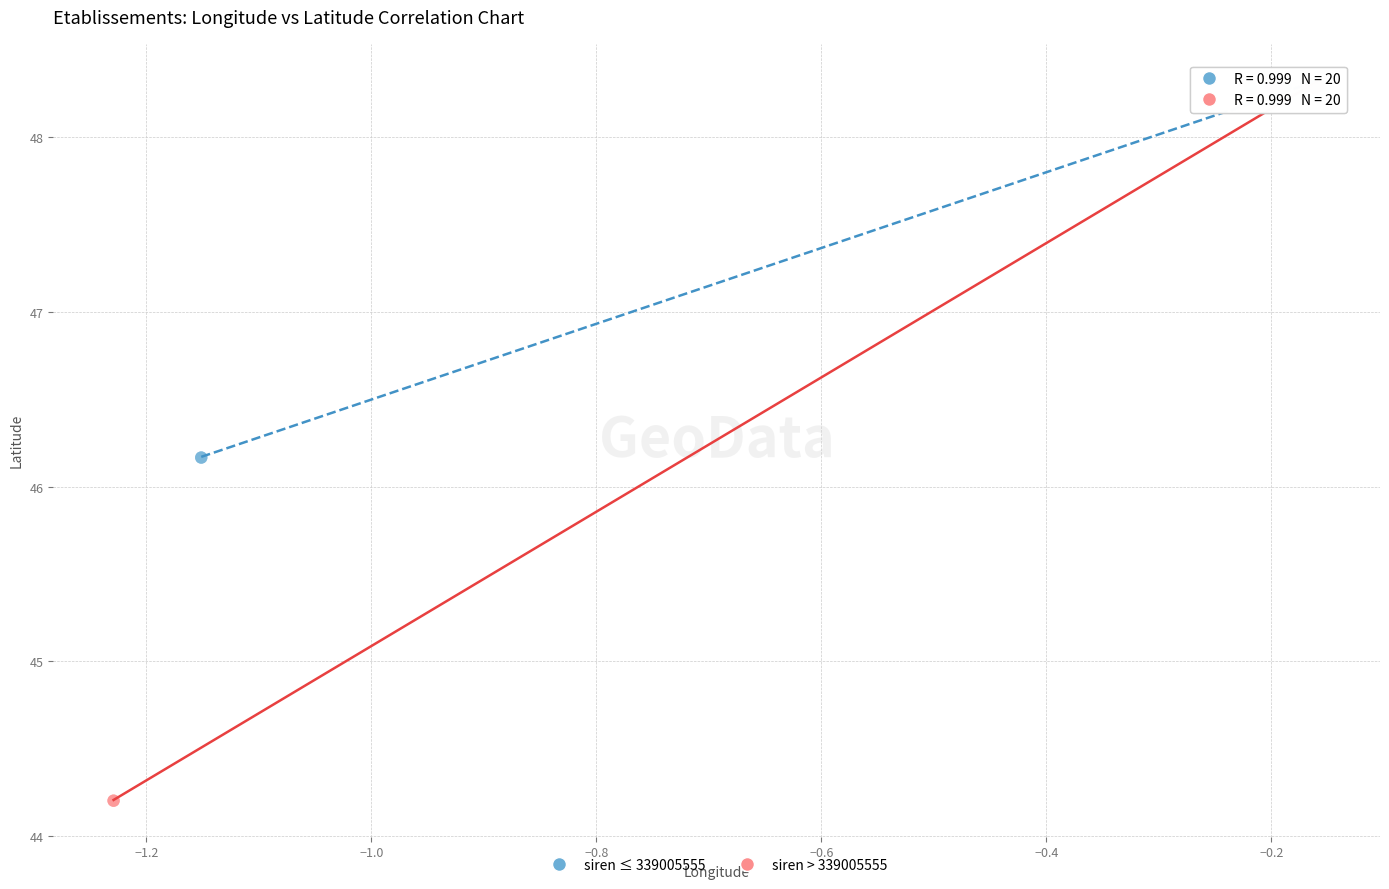

Which series contains the lowest Y value?

siren > 339005555